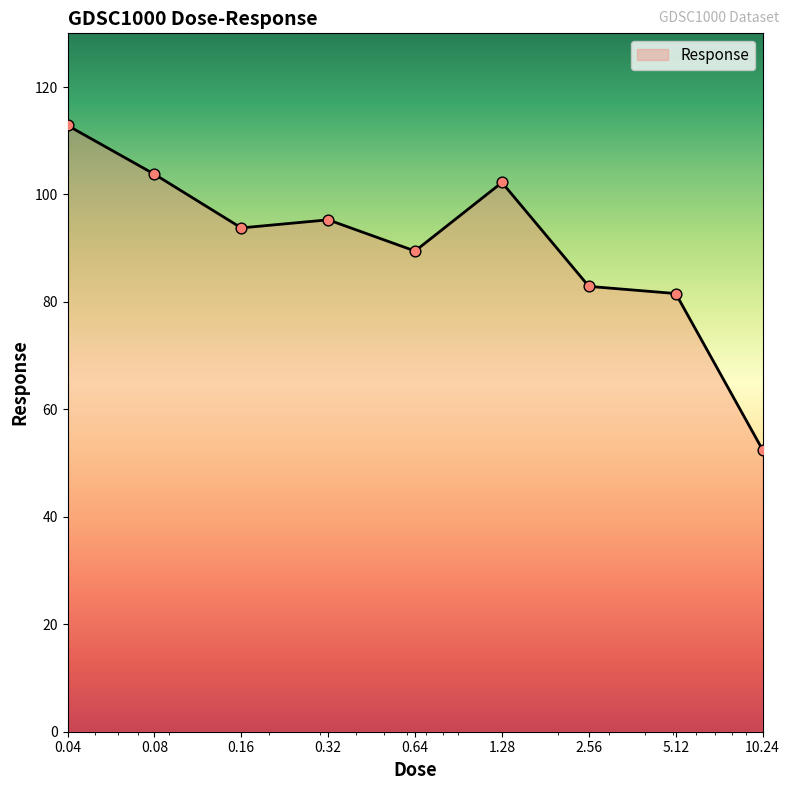

What is the difference between the maximum and minimum values?

60.4